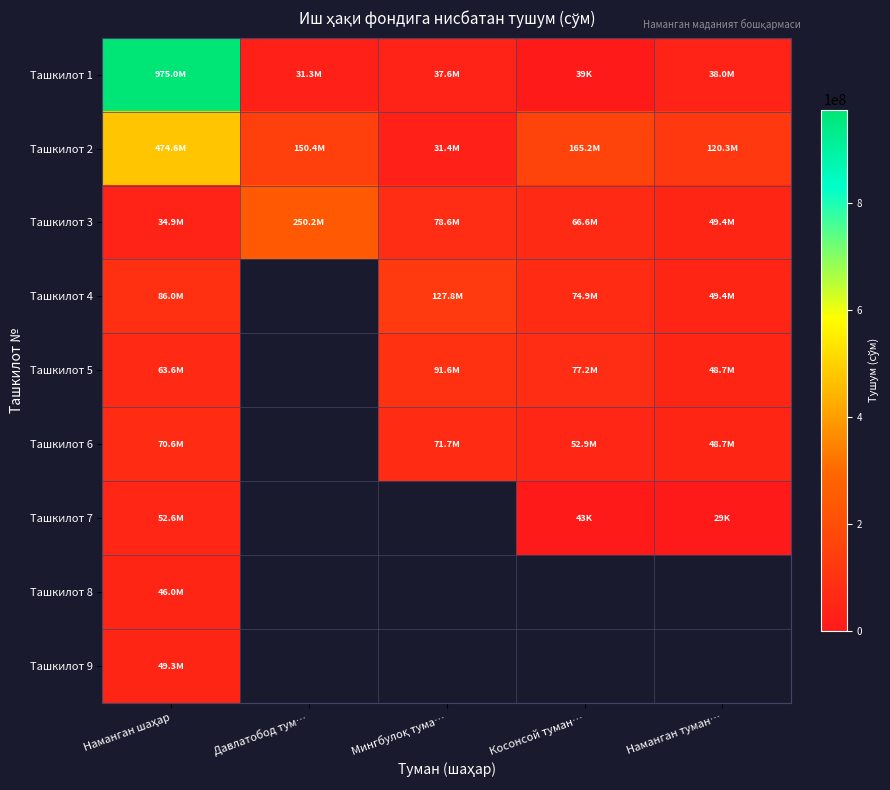

What is the difference between the highest and lowest values at Давлатобод тум…?

218923200.0